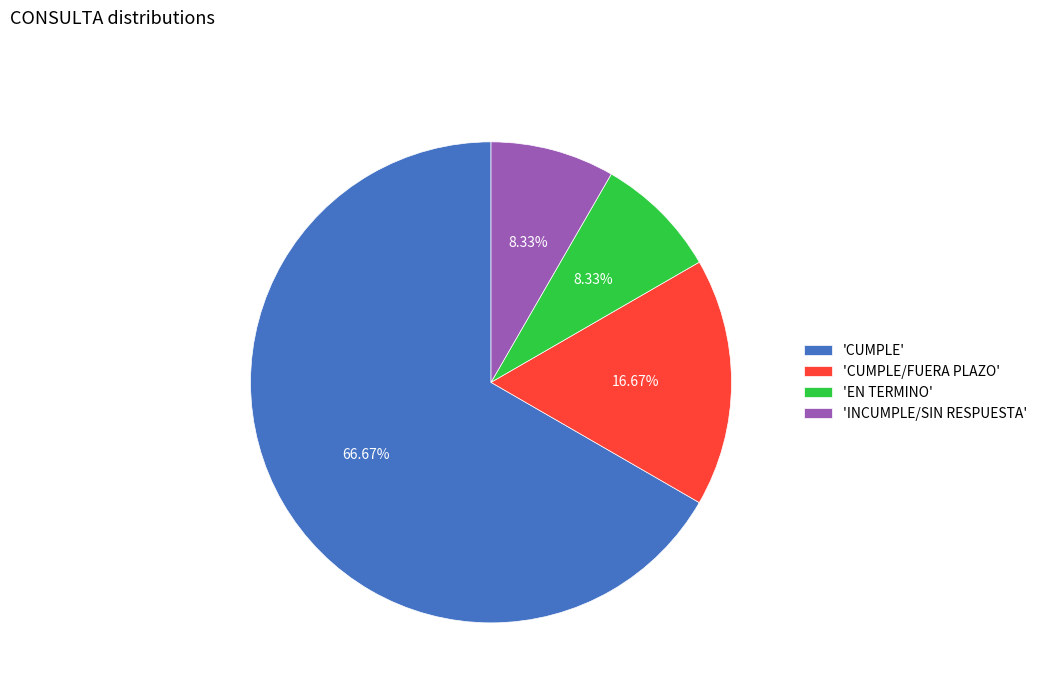

Which category has the biggest portion of the pie?

'CUMPLE'